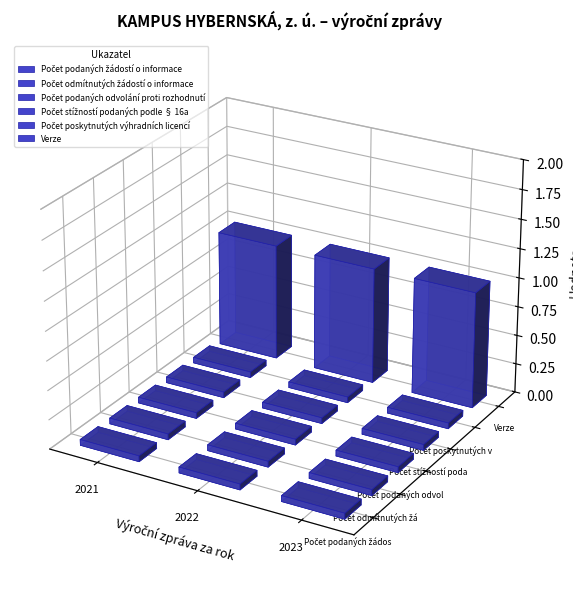

Between 2023 and 2021, which is larger?

2023